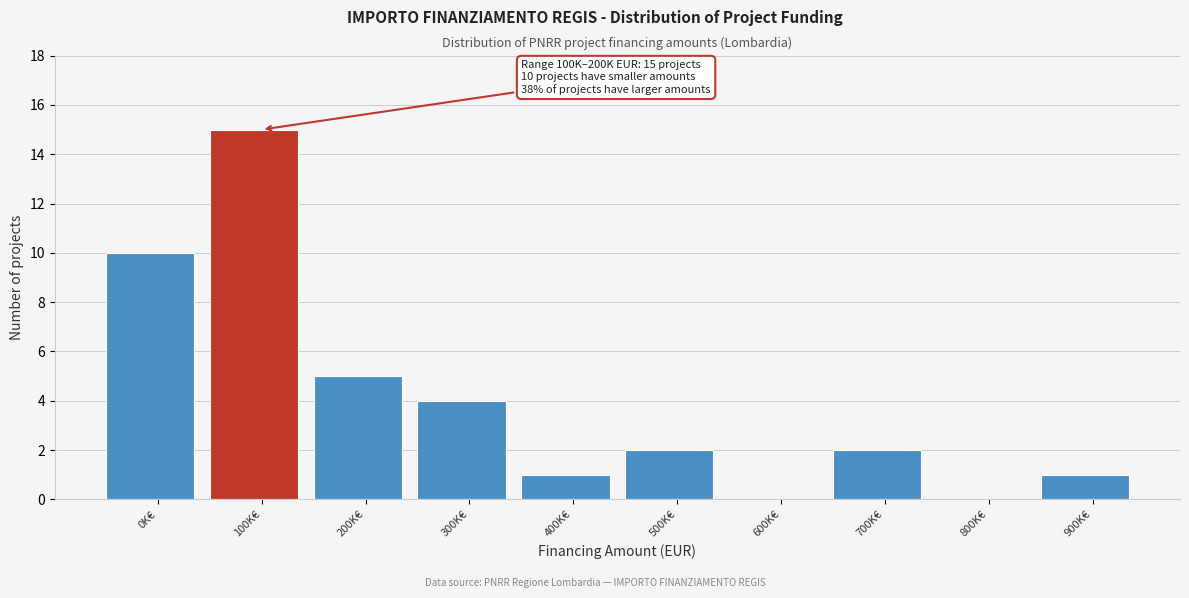

Reading left to right, list all the values displayed in this chart.

0K€=10	100K€=15	200K€=5	300K€=4	400K€=1	500K€=2	600K€=0	700K€=2	800K€=0	900K€=1